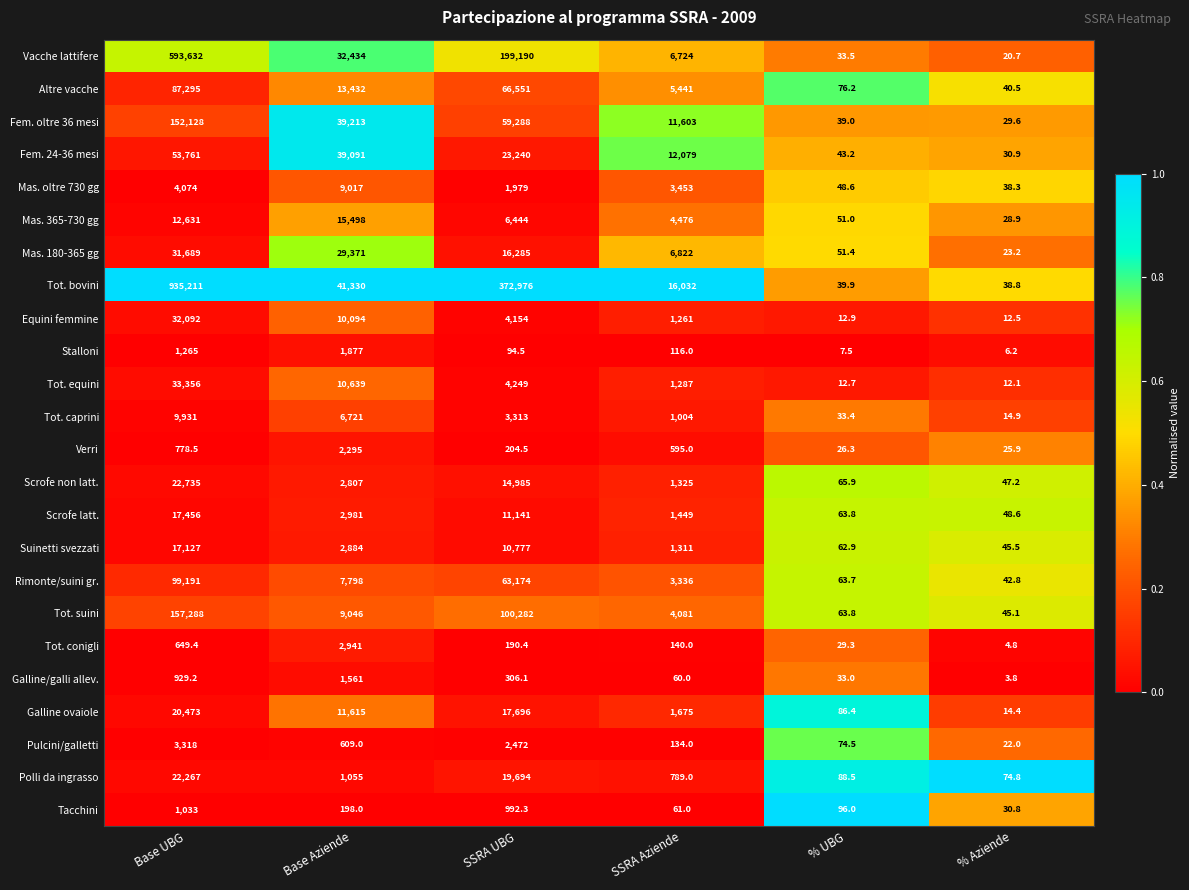

Is it true that Vacche lattifere equals 10.3 at % Aziende?

False